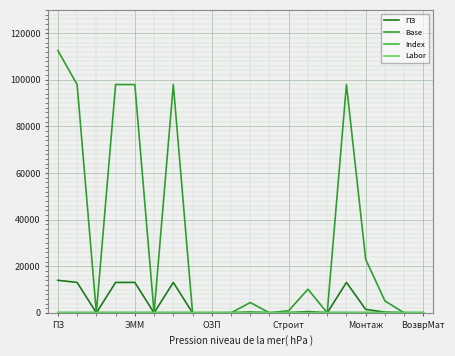

What is the highest value of the Index series?

232.0